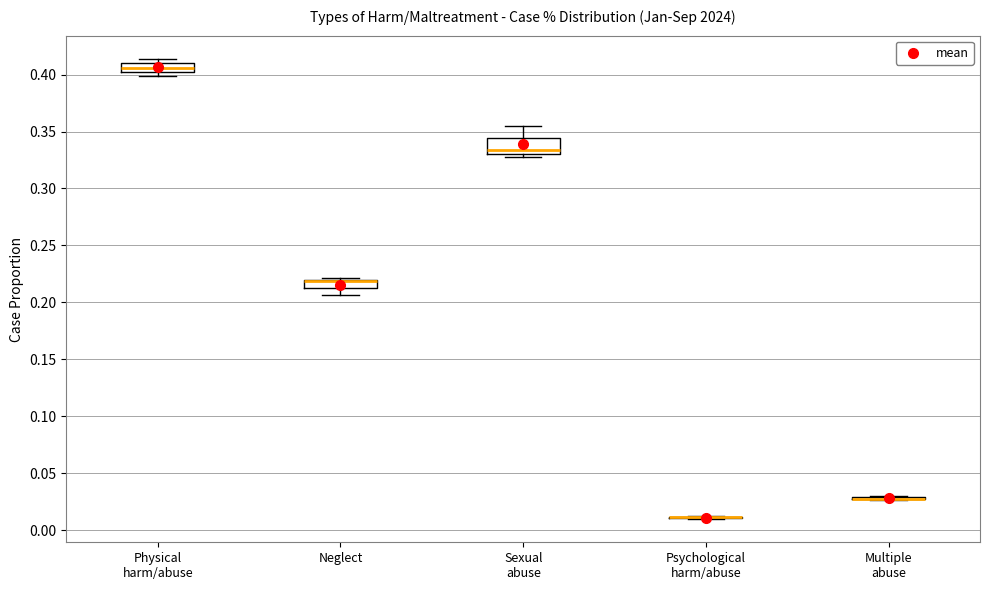

Where does the median line of the box for Sexual abuse sit on the y-axis? The values are not printed on the chart, so give them approximately, as read against the axis.

0.335